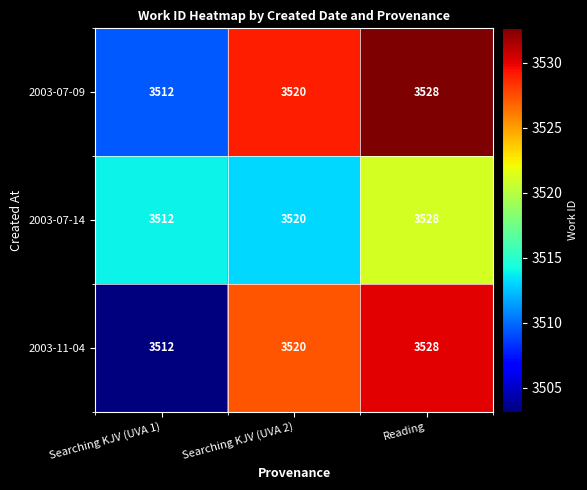

What is the minimum value shown in the chart?

3512